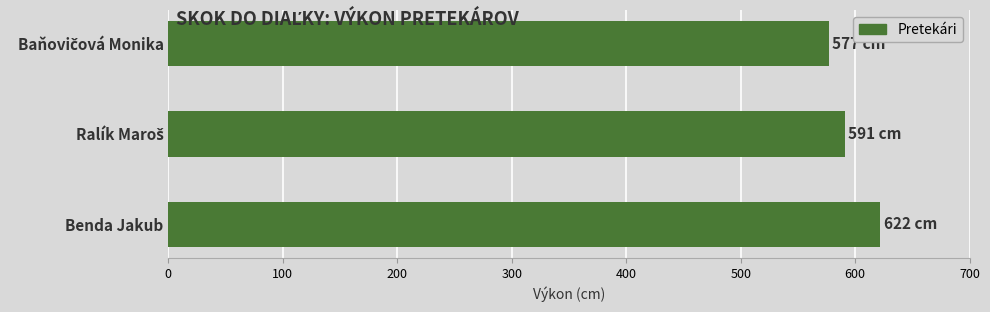

What is the smallest value displayed?

577